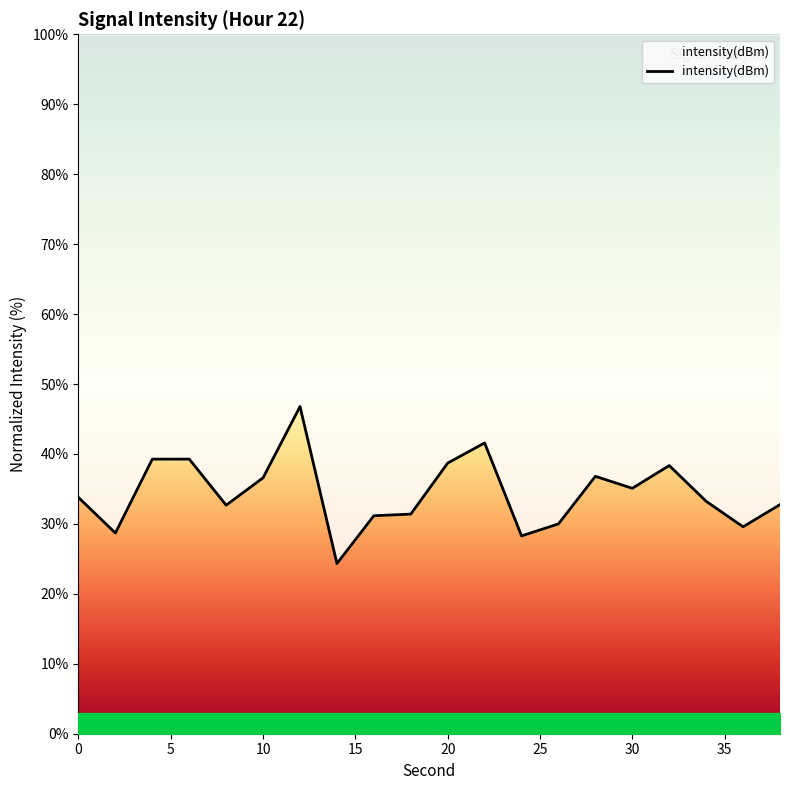

What is the value of the 17th point from the left?

38.3